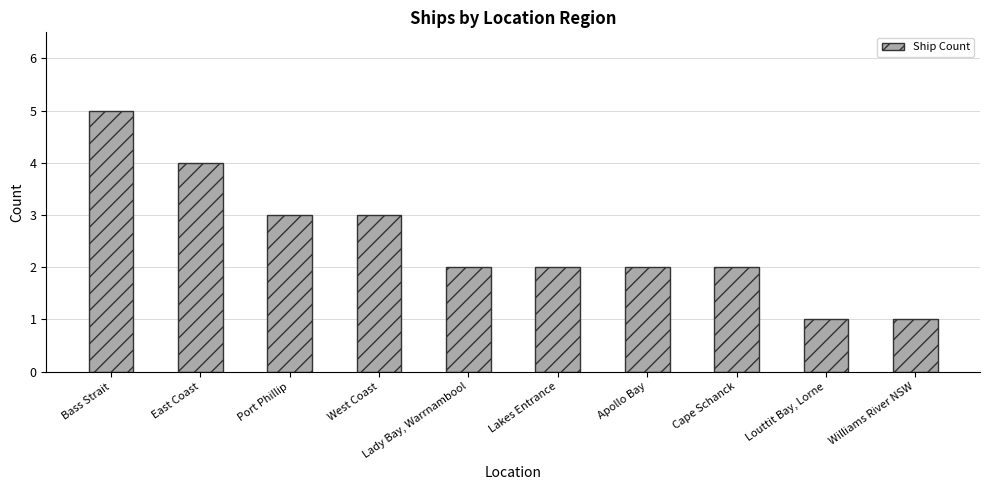

How many data points does each series have?

10